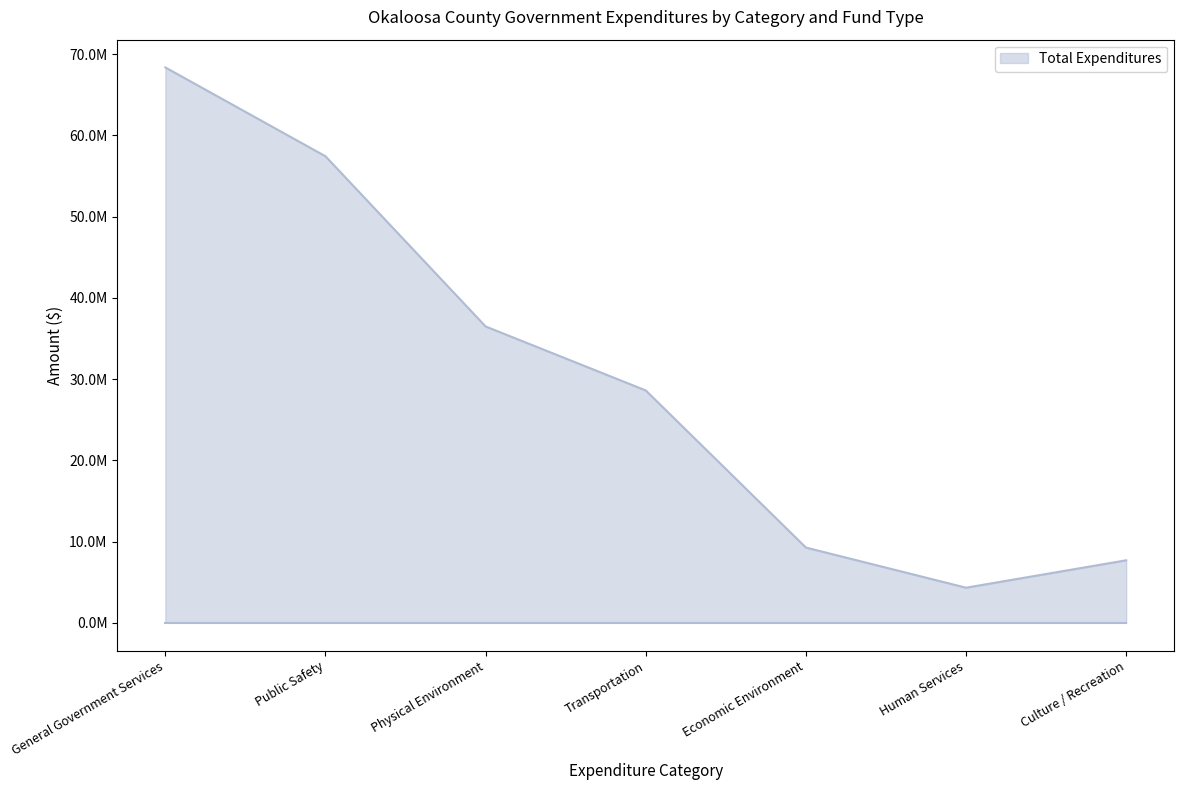

What is the label of the 3rd point from the right?

Economic Environment